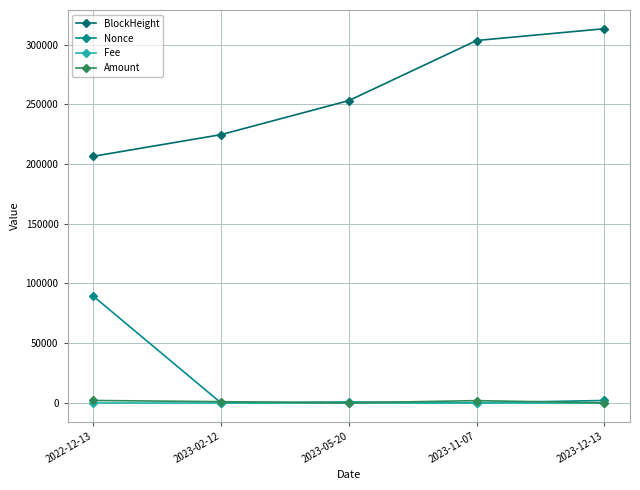

What is the label of the 5th point from the left?

2023-12-13